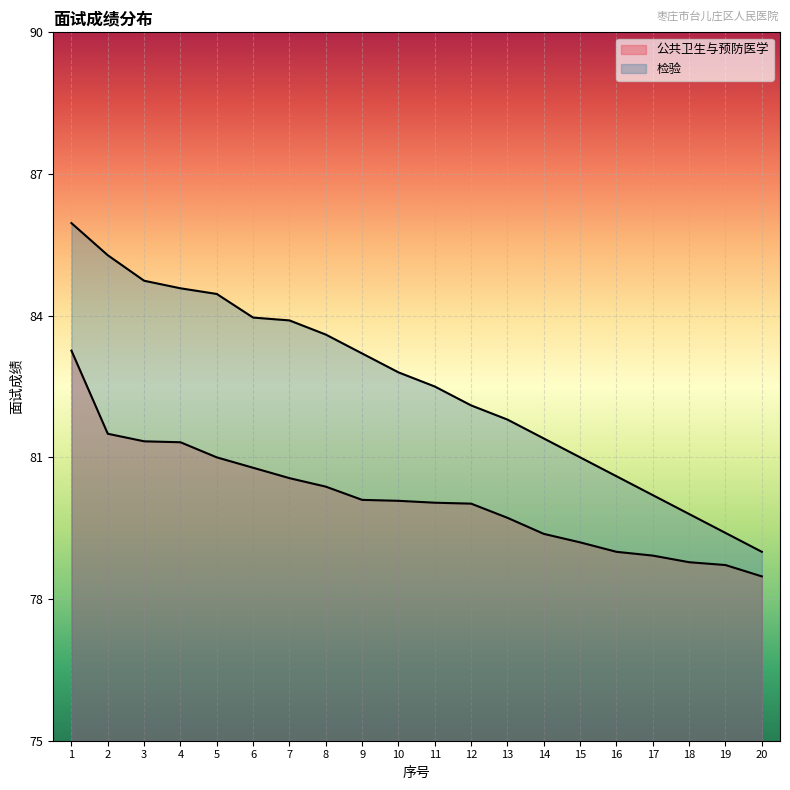

Reading left to right, what are all the values shown in this chart?

公共卫生与预防医学: 83.3	81.5	81.3	81.3	81.0	80.8	80.6	80.4	80.1	80.1	80.0	80.0	79.7	79.4	79.2	79.0	78.9	78.8	78.7	78.5
检验: 86.0	85.3	84.7	84.6	84.5	84.0	83.9	83.6	83.2	82.8	82.5	82.1	81.8	81.4	81.0	80.6	80.2	79.8	79.4	79.0